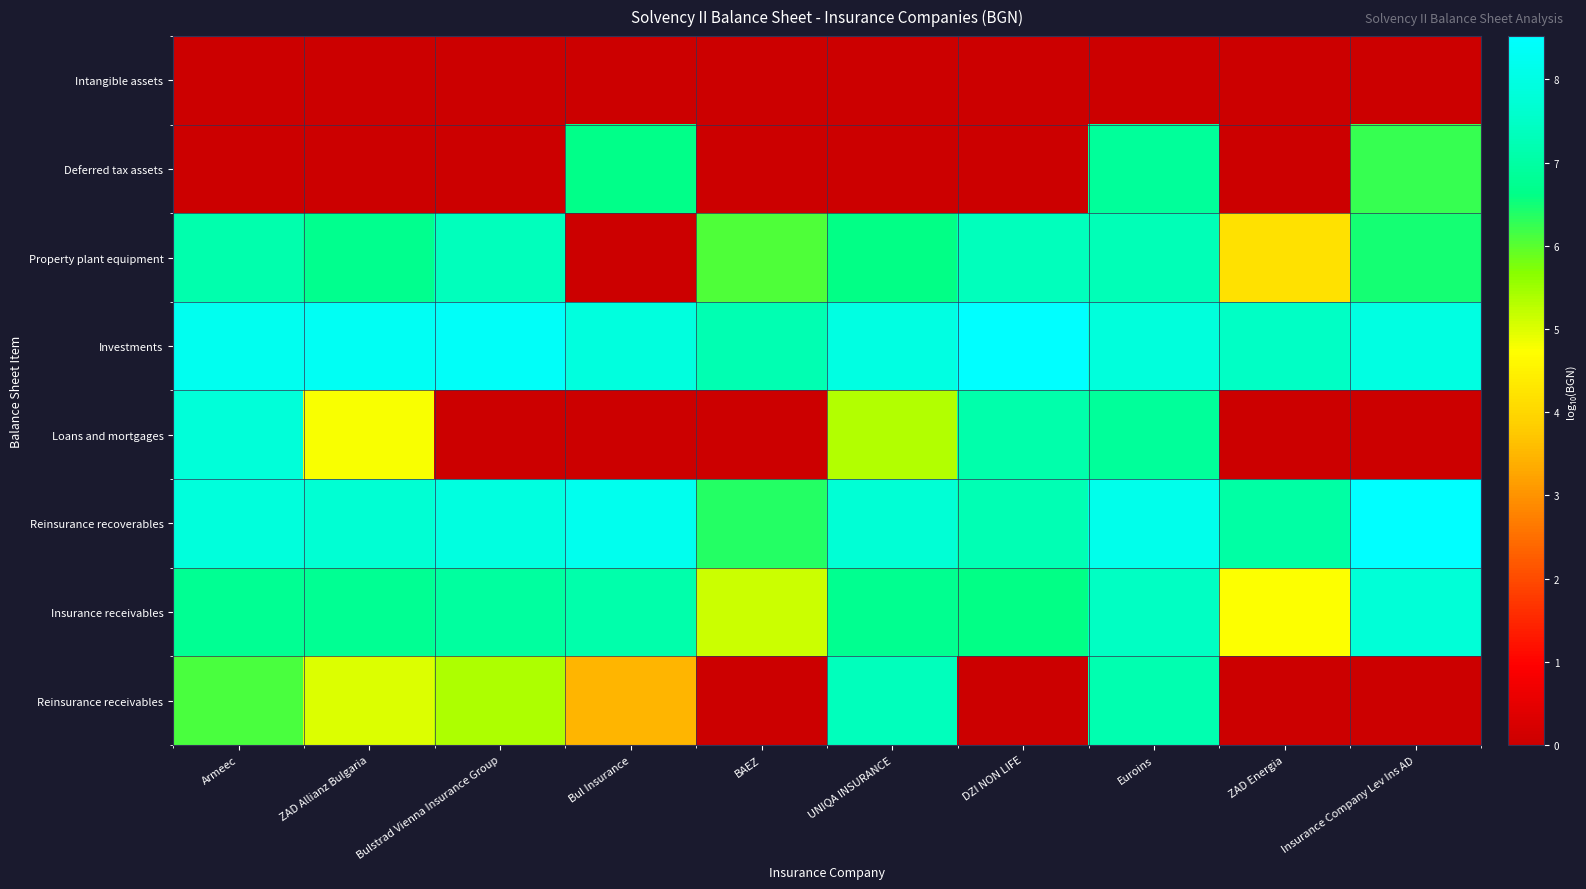

List the series in order of their peak value, lowest first.

Intangible assets, Deferred tax assets, Reinsurance receivables, Property plant equipment, Insurance receivables, Loans and mortgages, Reinsurance recoverables, Investments